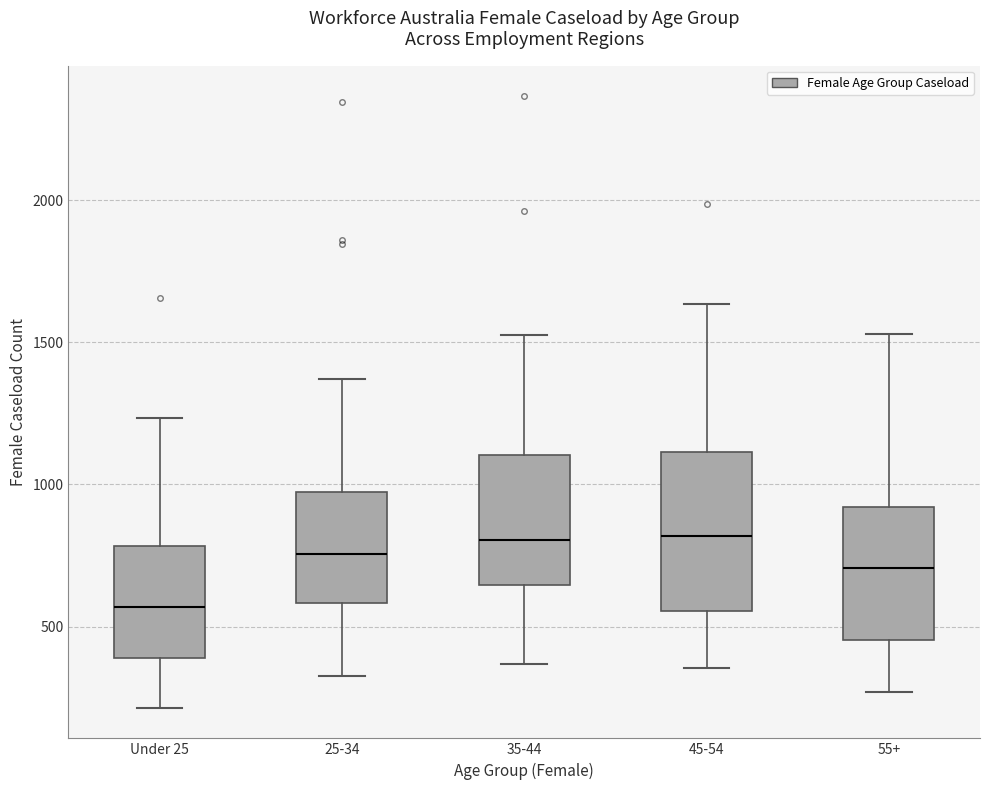

Reading left to right, transcribe this box plot: for each box, give where its median line is, the range the box spans, and where its two whiskers end, as read against the y-axis. The values are not printed on the chart, so give them approximately, as read against the axis.

Under 25: median 550, box 400 to 800, whiskers 200 to 1250
25-34: median 750, box 600 to 950, whiskers 350 to 1350
35-44: median 800, box 650 to 1100, whiskers 350 to 1550
45-54: median 800, box 550 to 1100, whiskers 350 to 1650
55+: median 700, box 450 to 900, whiskers 250 to 1550